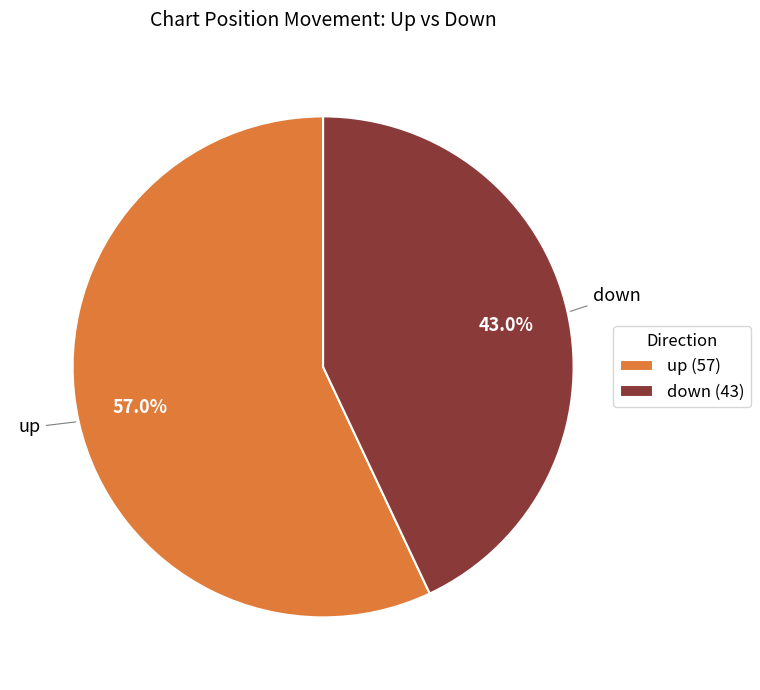

How many segments does this pie chart have?

2